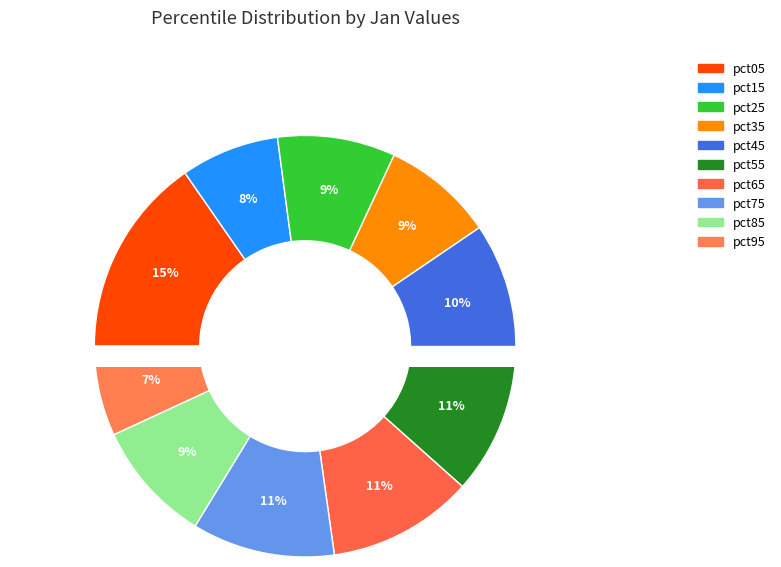

True or false: pct65 accounts for 5% of the total.

False